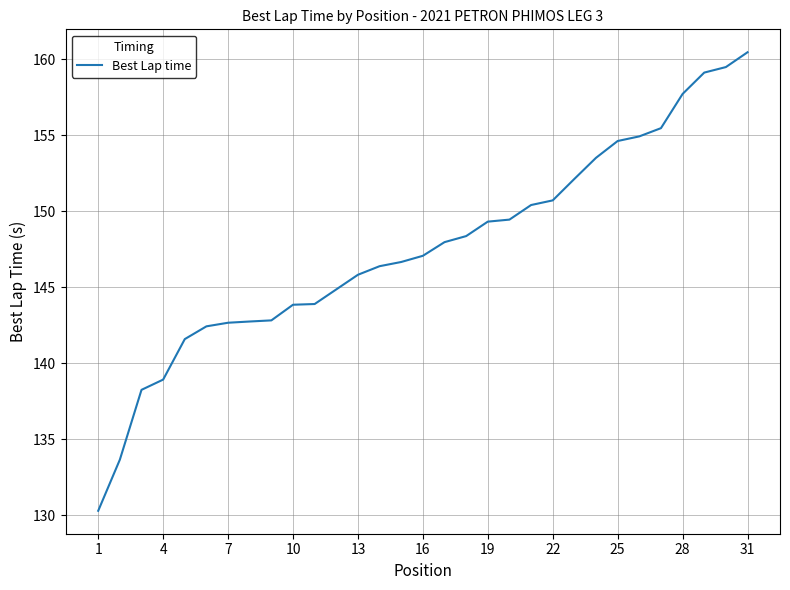

How many distinct data groups are displayed?

1